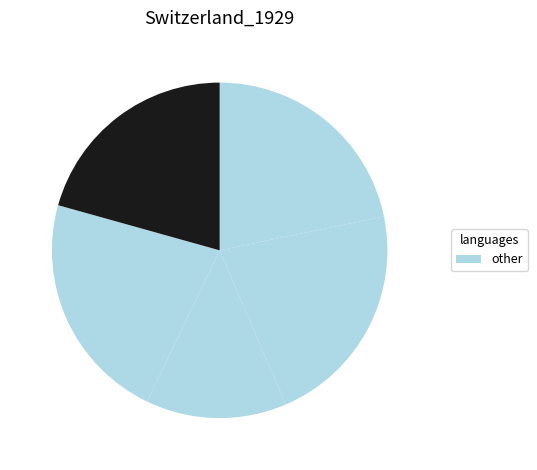

Count the number of slices in the pie.

5